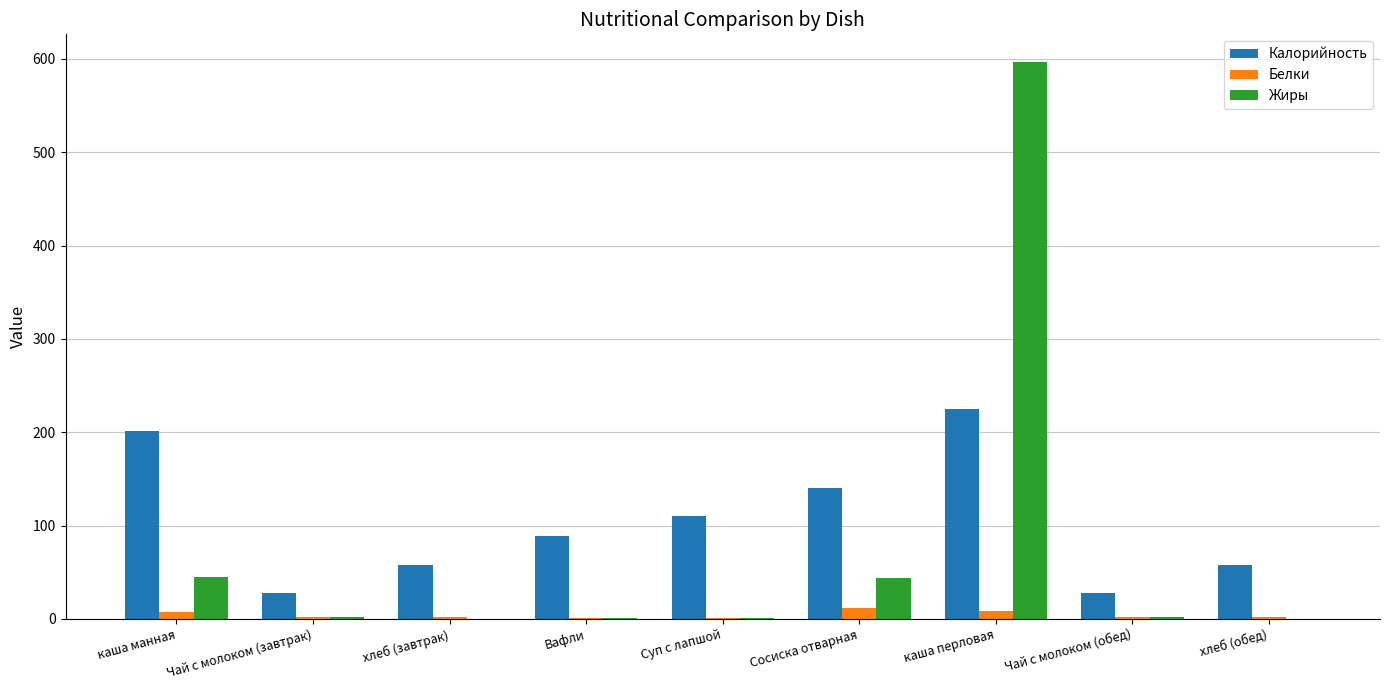

What is the sum of all Белки values?

36.0